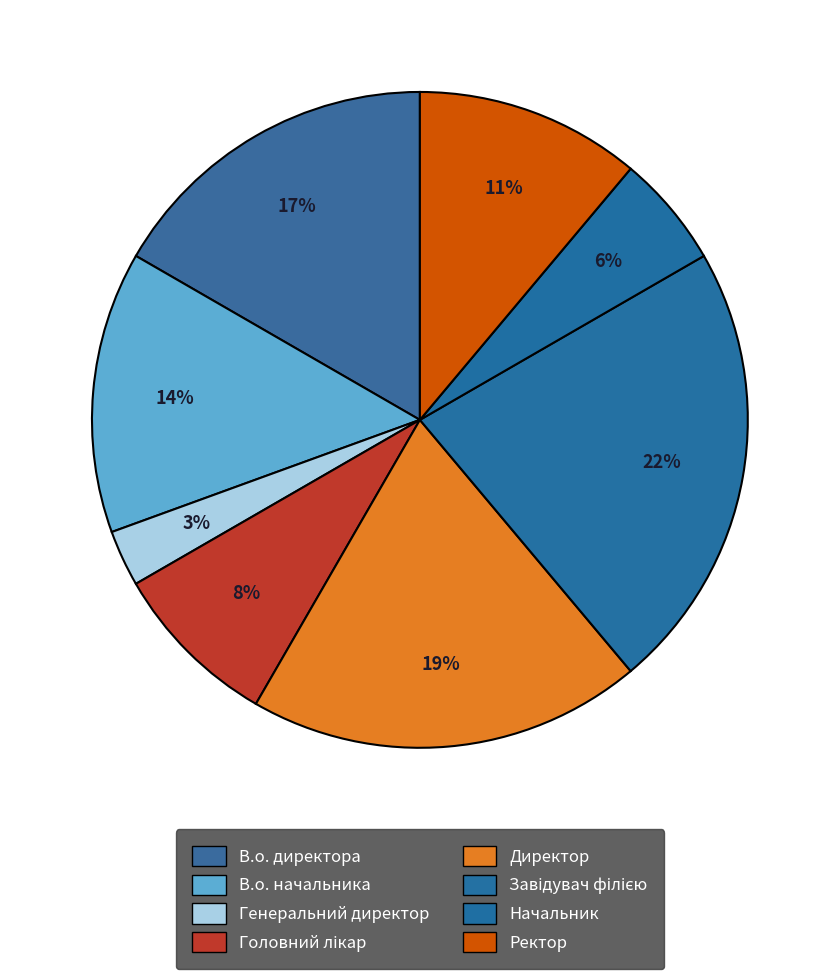

How many segments does this pie chart have?

8